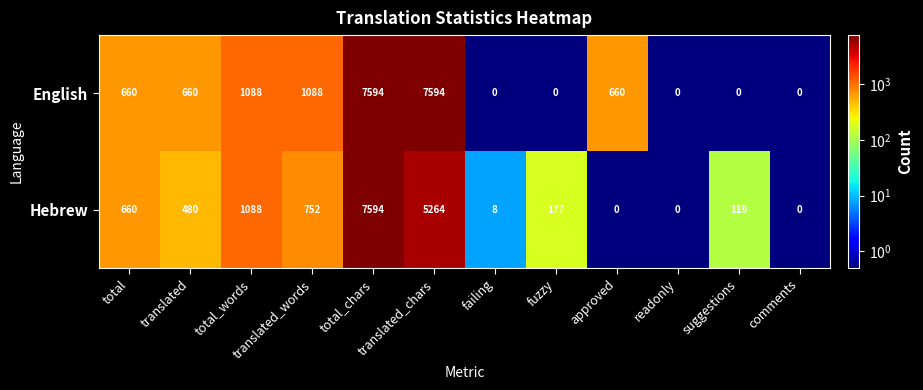

Between translated_words and suggestions, which series saw the biggest shift?

English